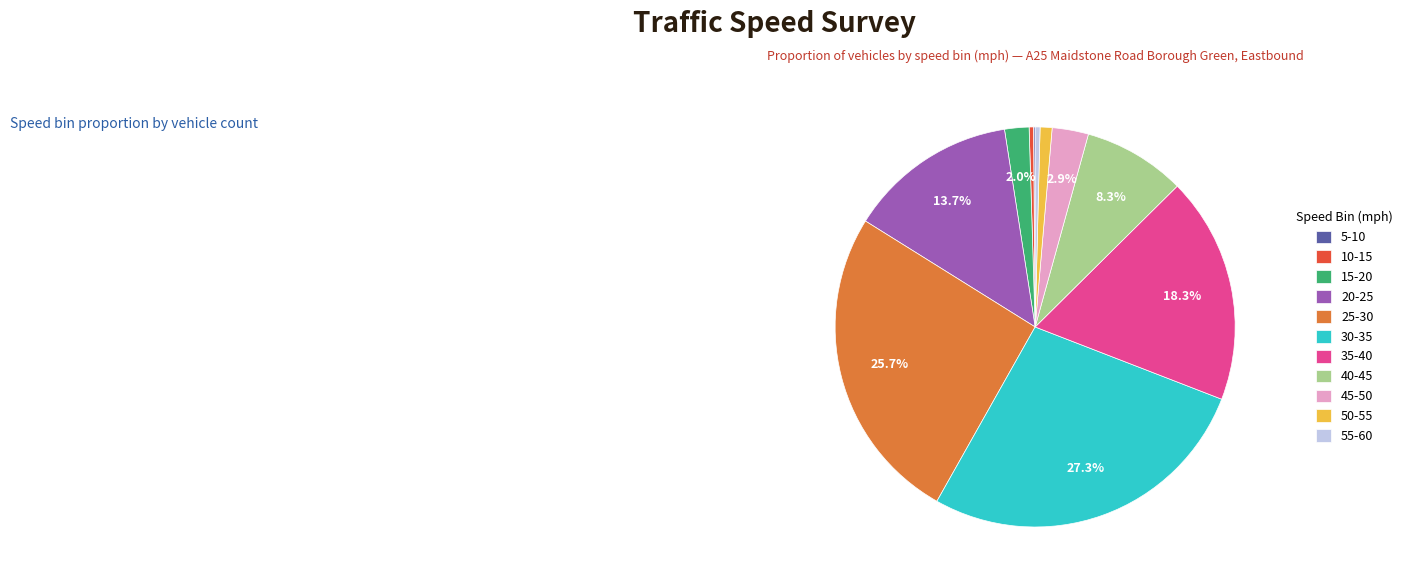

Combined, do 55-60 and 20-25 account for over 50%?

No